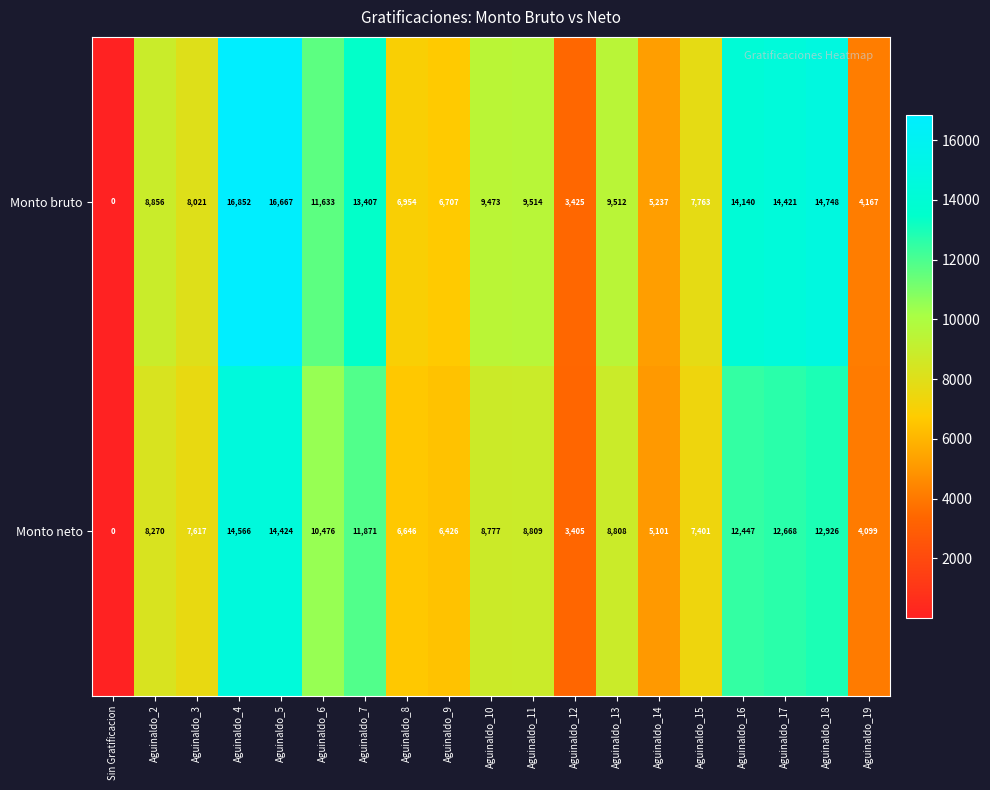

Is it true that Monto neto equals 8809 at Aguinaldo_11?

True